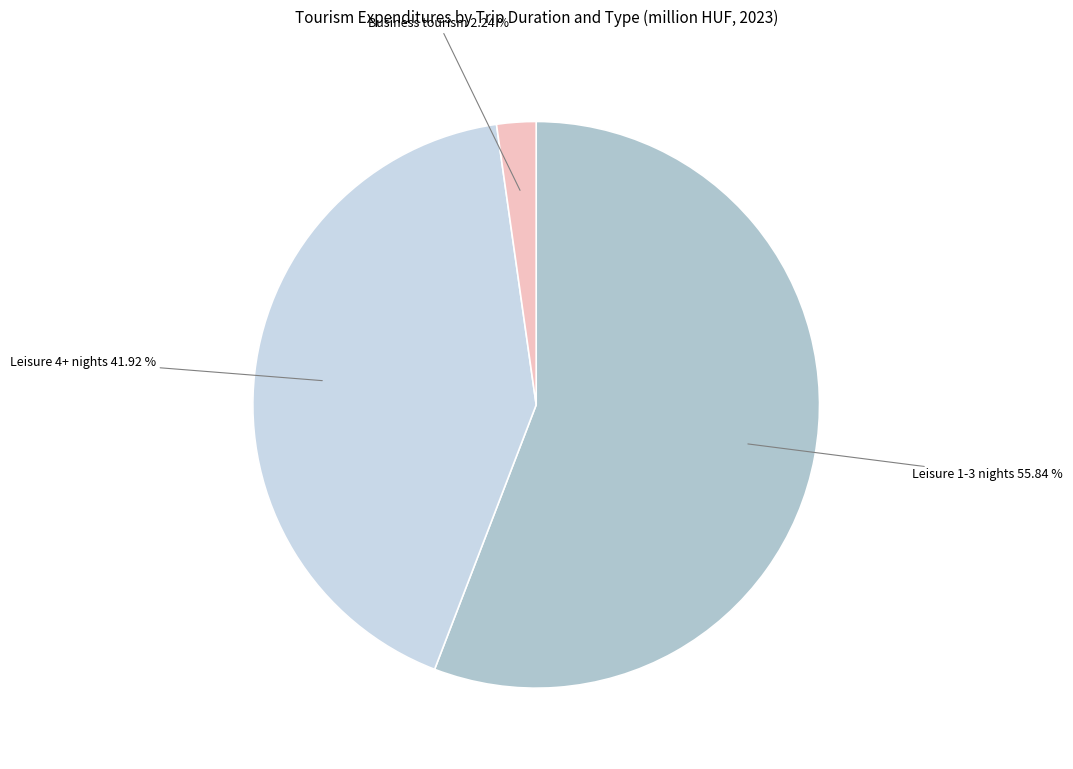

To the nearest percent, what is the difference between the largest and smallest slice percentages?

54%